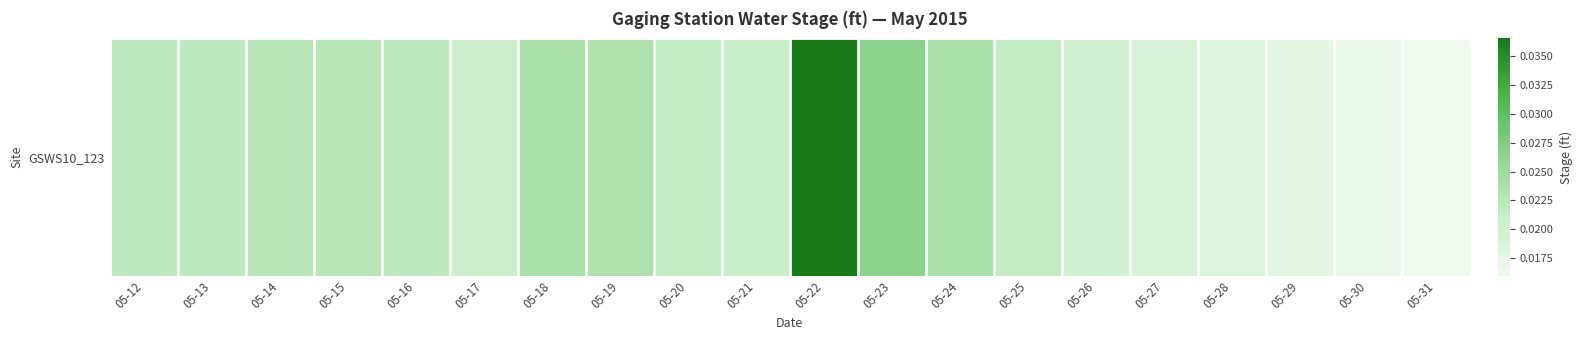

Count the number of categories in the chart.

20